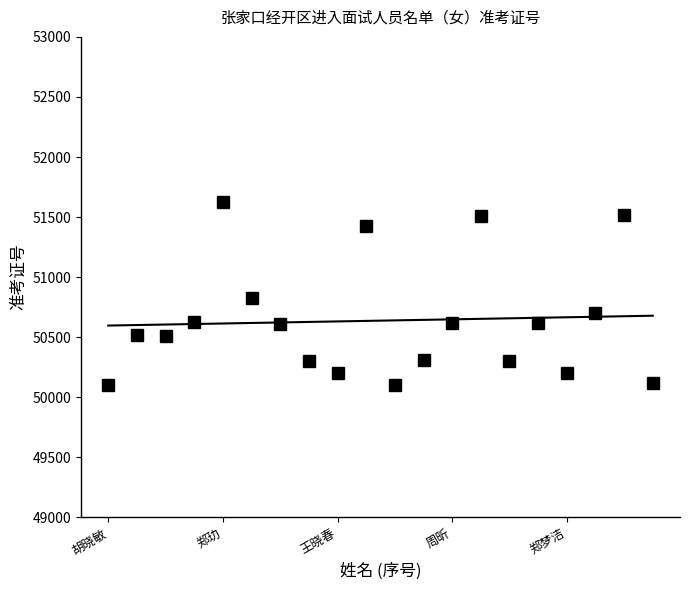

Is this an area chart (filled region under the line)?

No